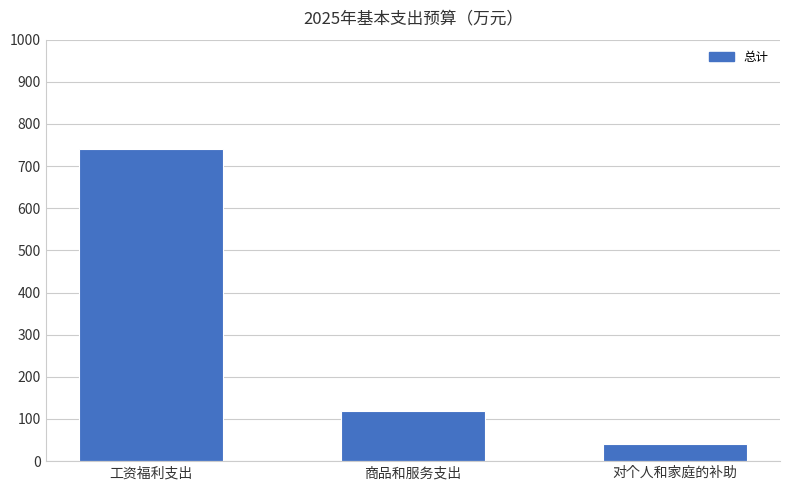

Reading left to right, list all the values displayed in this chart.

工资福利支出=740.5	商品和服务支出=119.3	对个人和家庭的补助=40.9